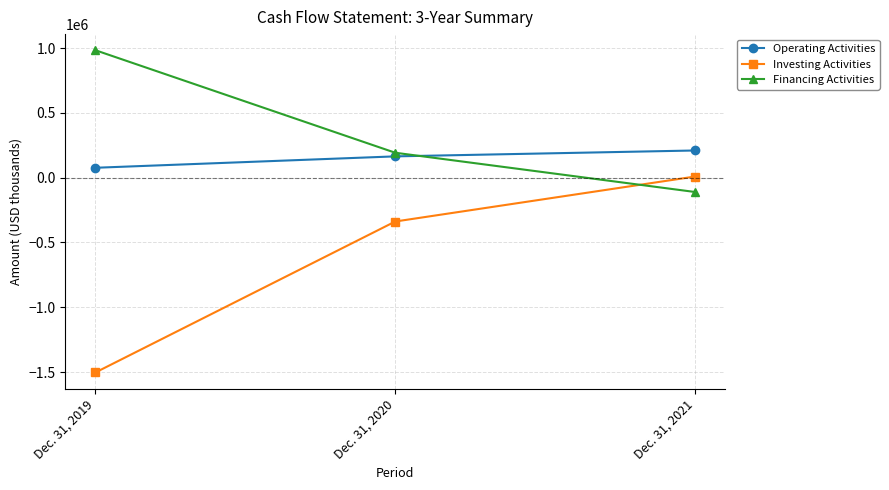

Where is Investing Activities nearest to the value -747452?

Dec. 31, 2020